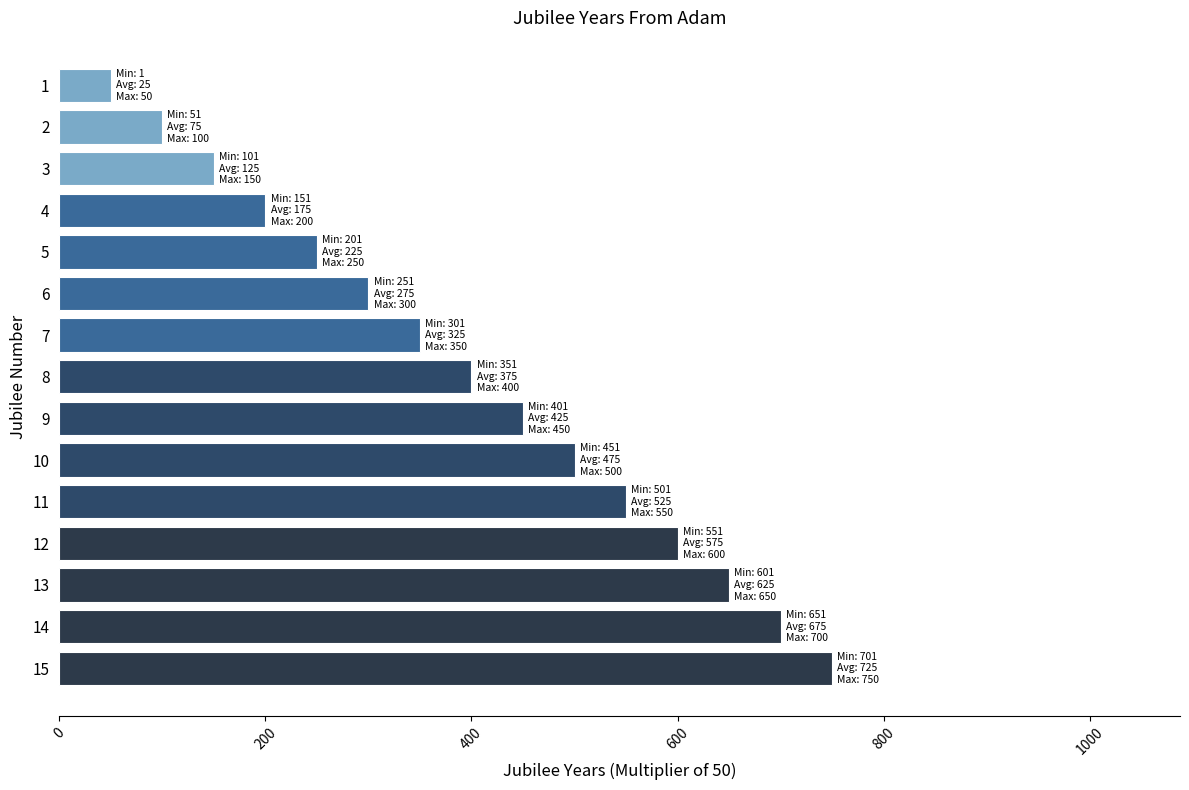

Reading bottom to top, transcribe all the data shown in this chart.

15=750	14=700	13=650	12=600	11=550	10=500	9=450	8=400	7=350	6=300	5=250	4=200	3=150	2=100	1=50